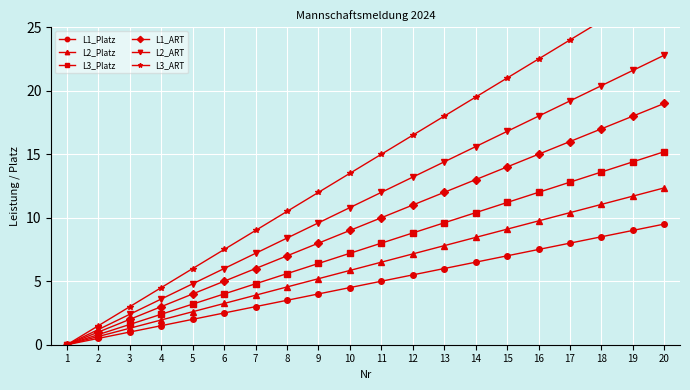

Is this an area chart (filled region under the line)?

No